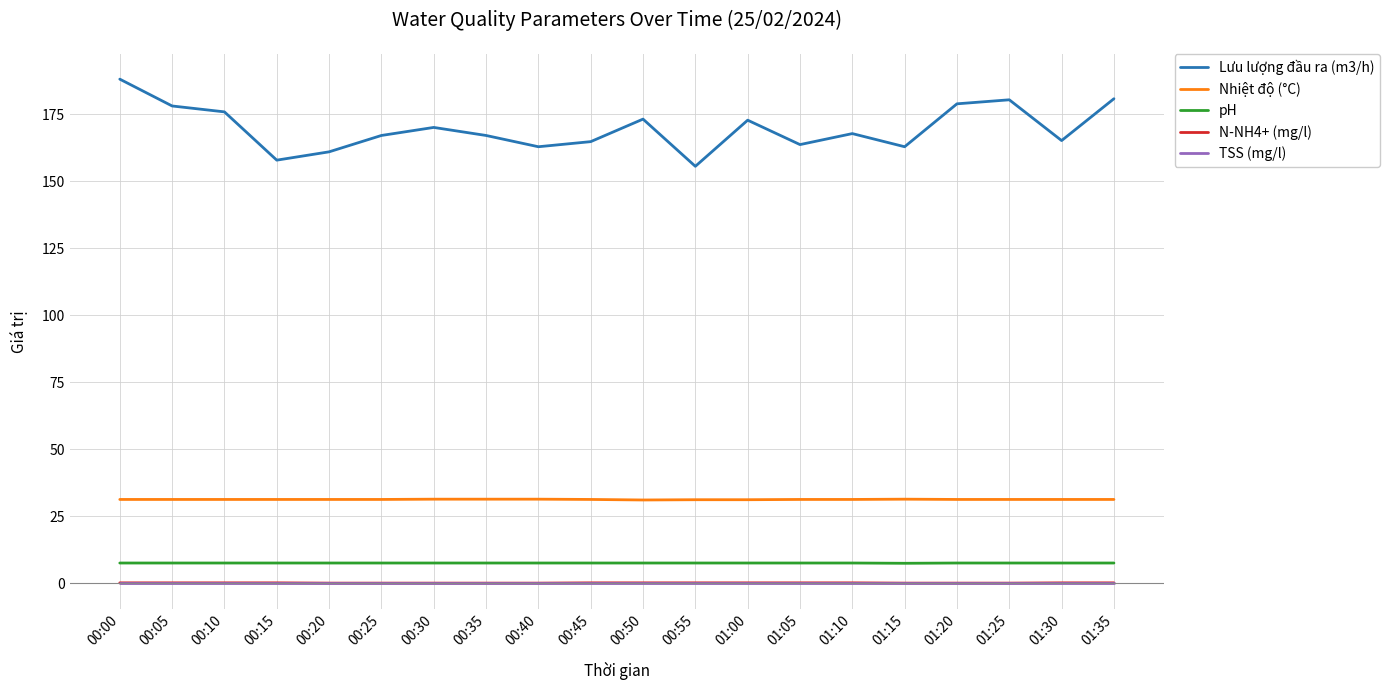

The value of Nhiệt độ (°C) at 01:15 is 31.4. True or false?

True